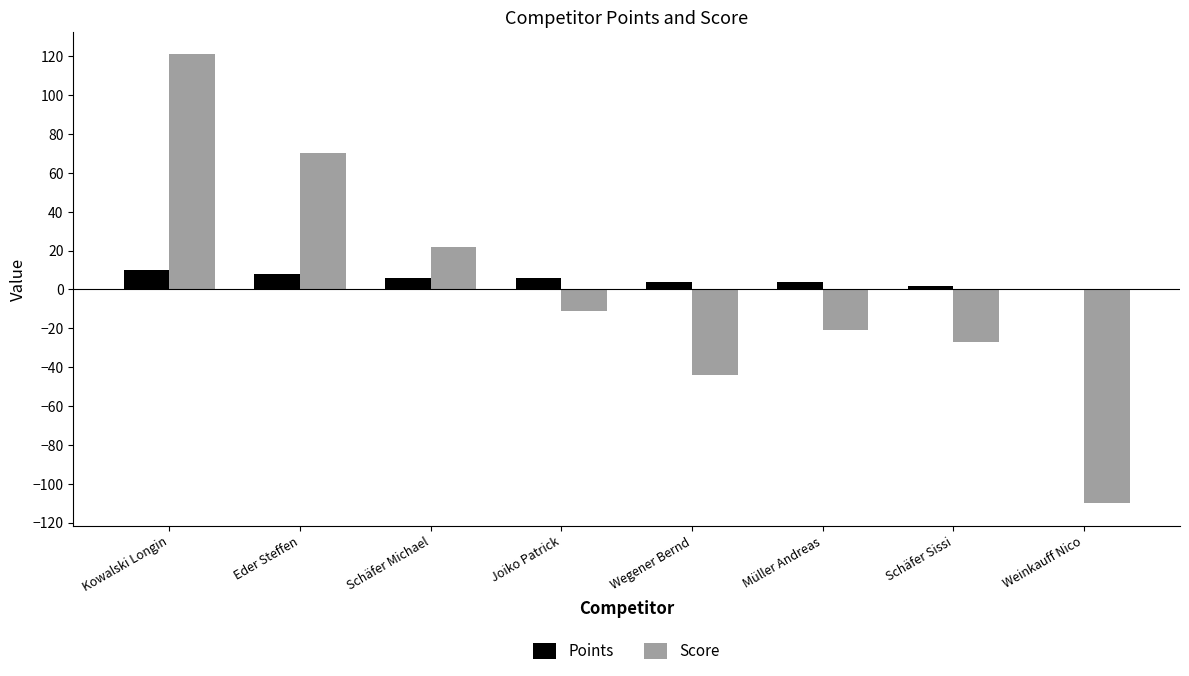

What are all the series names shown in the legend?

Points, Score